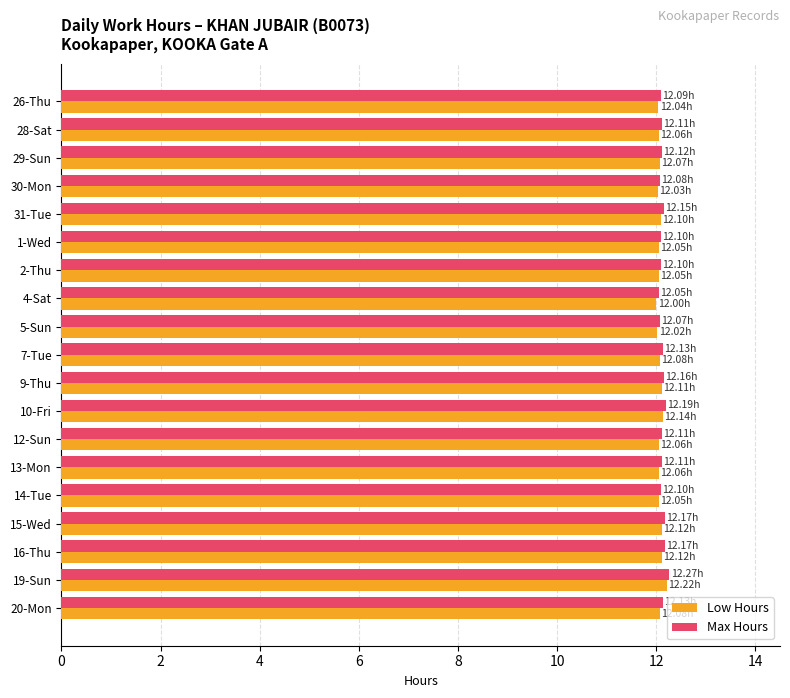

What is the average value of the Max Hours series?

12.1